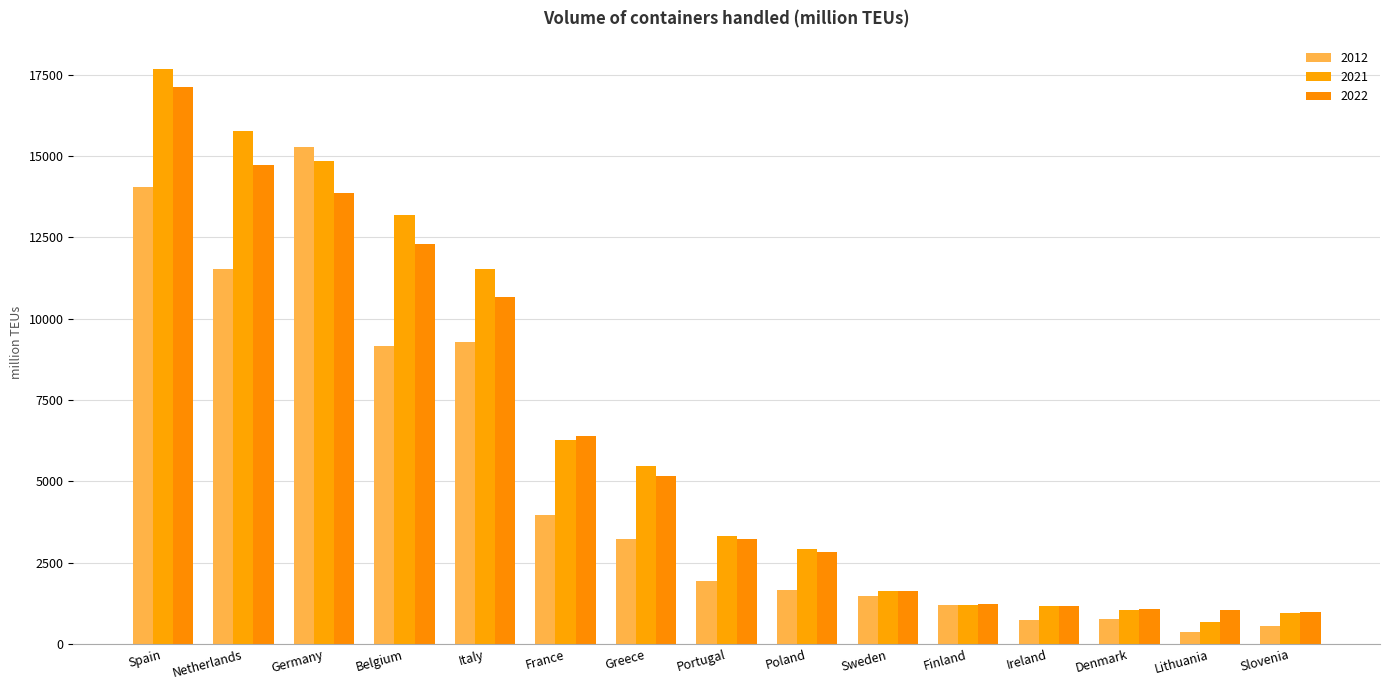

What is the maximum value for 2012?

15290.3